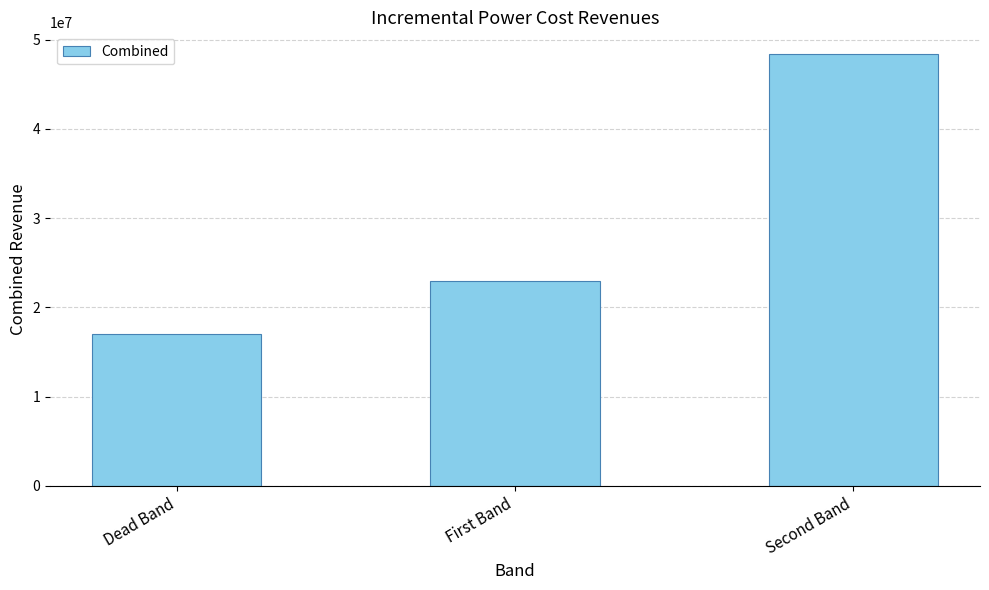

What is the average value?

29462611.5